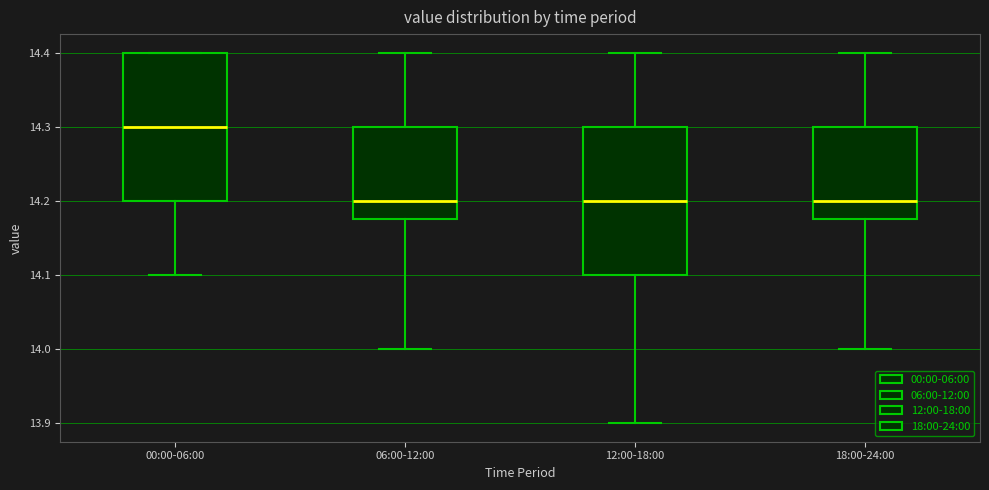

Reading left to right, transcribe this box plot: for each box, give where its median line is, the range the box spans, and where its two whiskers end, as read against the y-axis. The values are not printed on the chart, so give them approximately, as read against the axis.

00:00-06:00: median 14.30, box 14.20 to 14.40, whiskers 14.10 to 14.40
06:00-12:00: median 14.20, box 14.18 to 14.30, whiskers 14.00 to 14.40
12:00-18:00: median 14.20, box 14.10 to 14.30, whiskers 13.90 to 14.40
18:00-24:00: median 14.20, box 14.18 to 14.30, whiskers 14.00 to 14.40